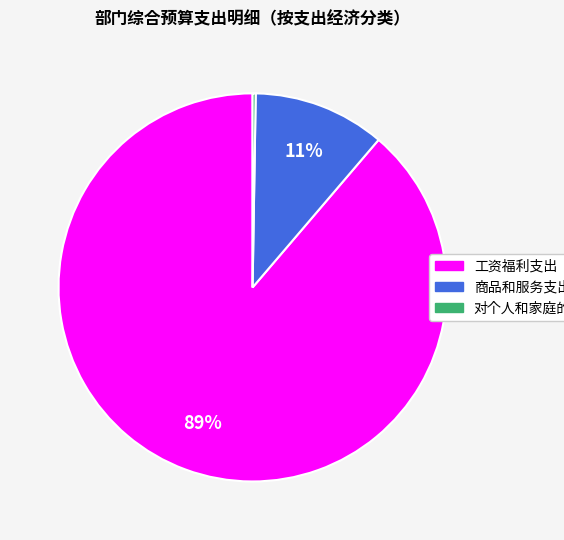

Which slice is the largest?

工资福利支出